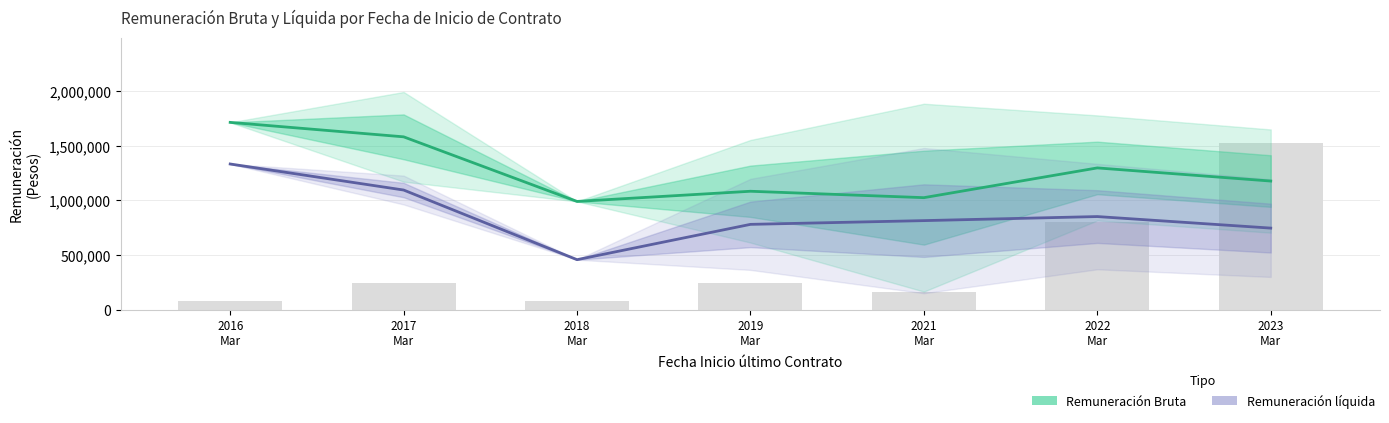

Reading left to right, what are all the values shown in this chart?

Remuneración Bruta: 1713104.0	1580906.7	990304.0	1083247.3	1024745.0	1296681.0	1176598.1
Remuneración líquida: 1332538.0	1094512.3	457777.0	780590.3	814799.5	851886.2	746398.3